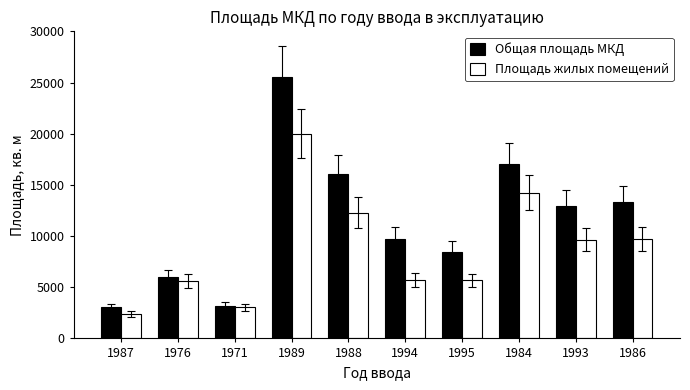

At which category does the chart reach its peak across all series?

1989